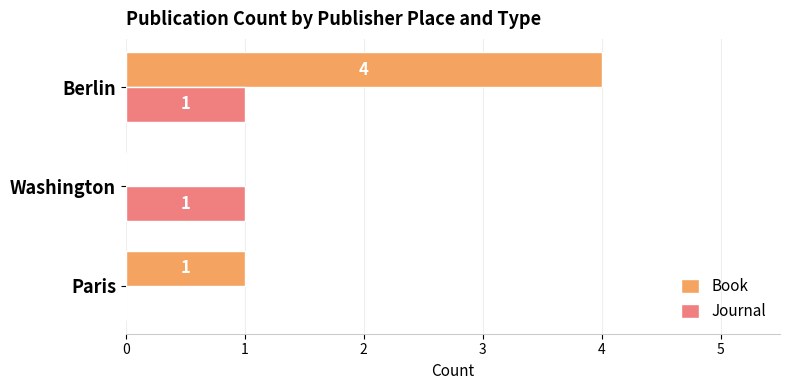

Which series has the largest total across all categories?

Book